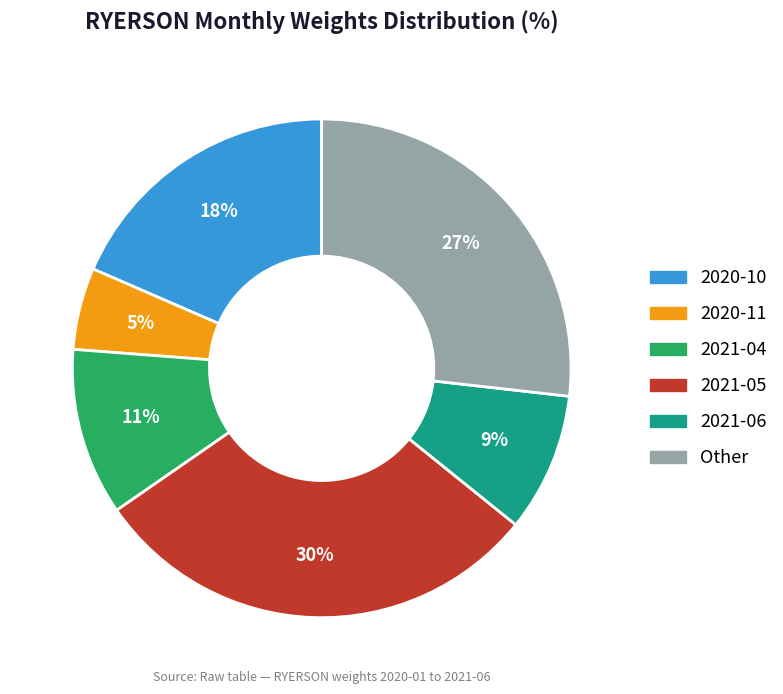

Combined, do 2020-10 and 2021-06 account for over 50%?

No